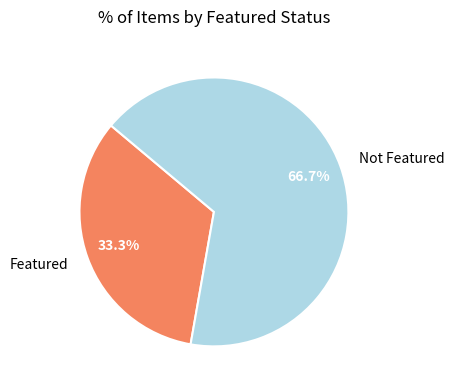

What percentage do Not Featured and Featured together represent?

100.0%